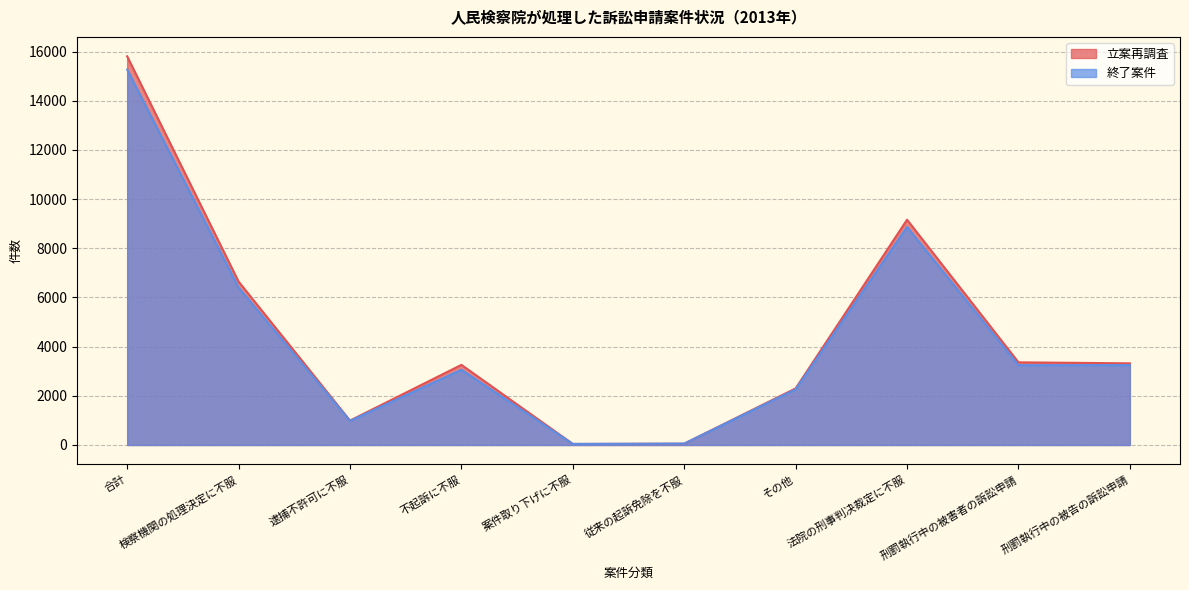

How many lines are shown in the chart?

2